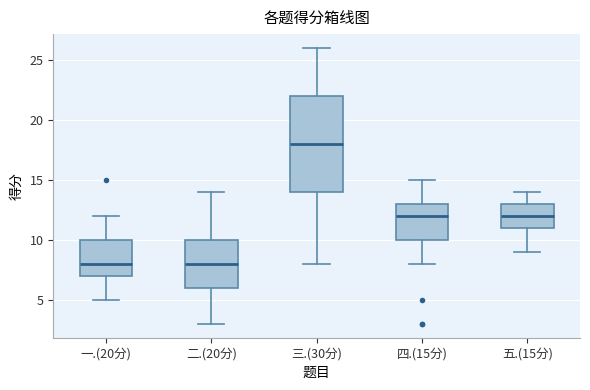

Reading left to right, read every box against the y-axis: the position of its median line, the range the box covers, and the ends of its whiskers. The values are not printed on the chart, so give them approximately, as read against the axis.

一.(20分): median 8, box 7 to 10, whiskers 5 to 12
二.(20分): median 8, box 6 to 10, whiskers 3 to 14
三.(30分): median 18, box 14 to 22, whiskers 8 to 26
四.(15分): median 12, box 10 to 13, whiskers 8 to 15
五.(15分): median 12, box 11 to 13, whiskers 9 to 14